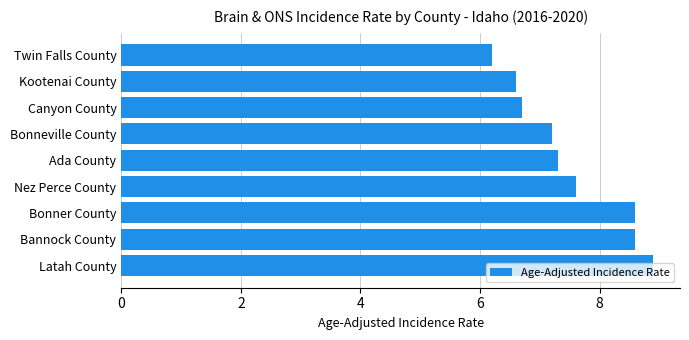

What is the sum of all values?

67.7